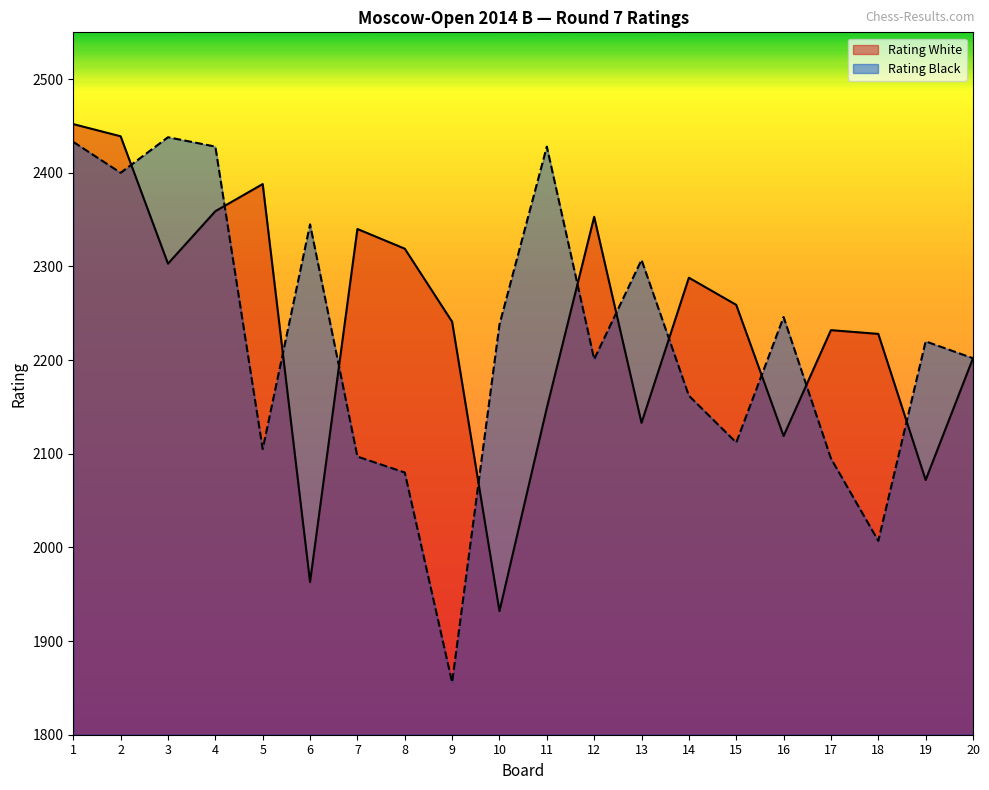

What is the value of the Rating White point at the 18th from the left?

2228